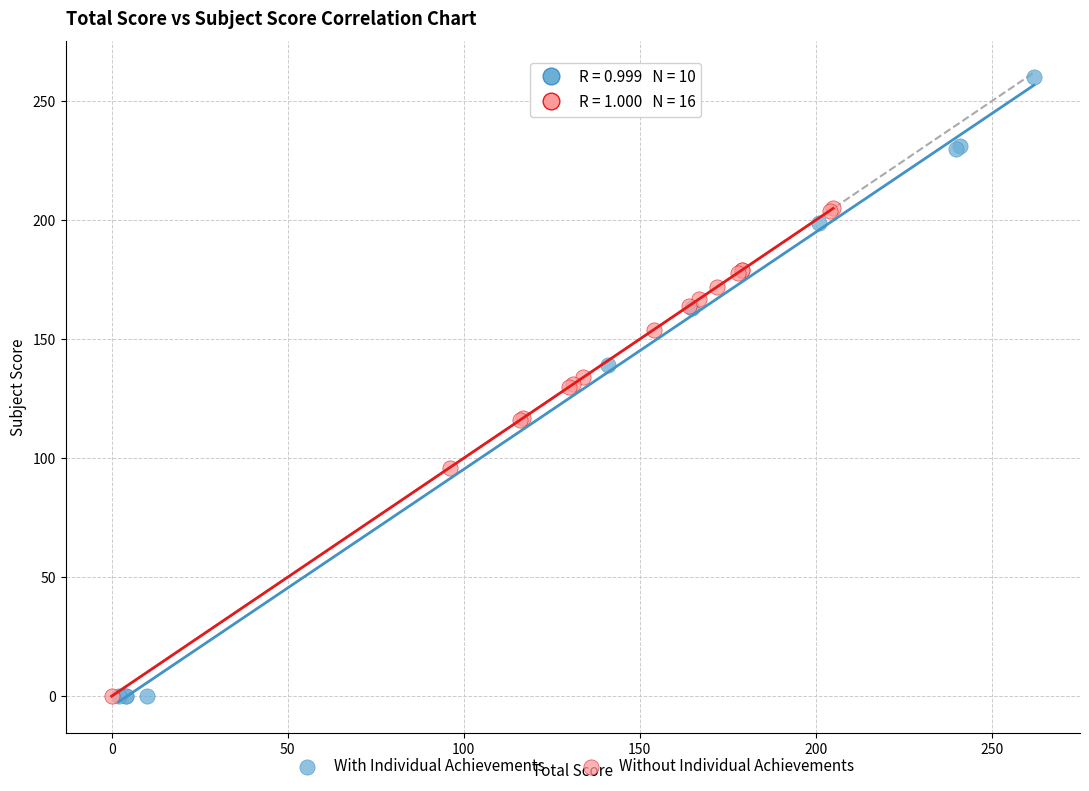

Which series contains the highest Y value?

With Individual Achievements